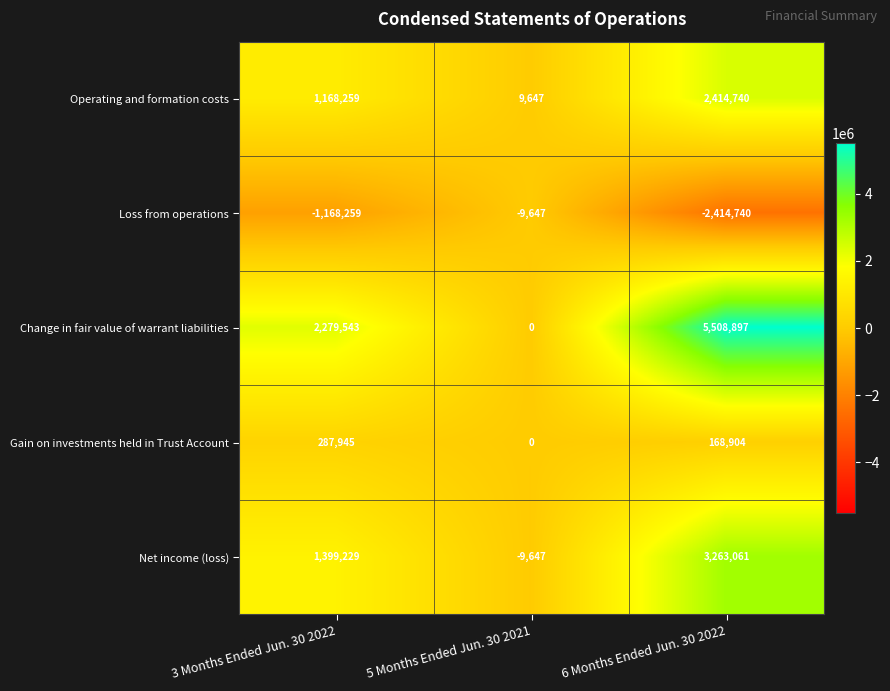

Which series has the largest total across all categories?

Change in fair value of warrant liabilities